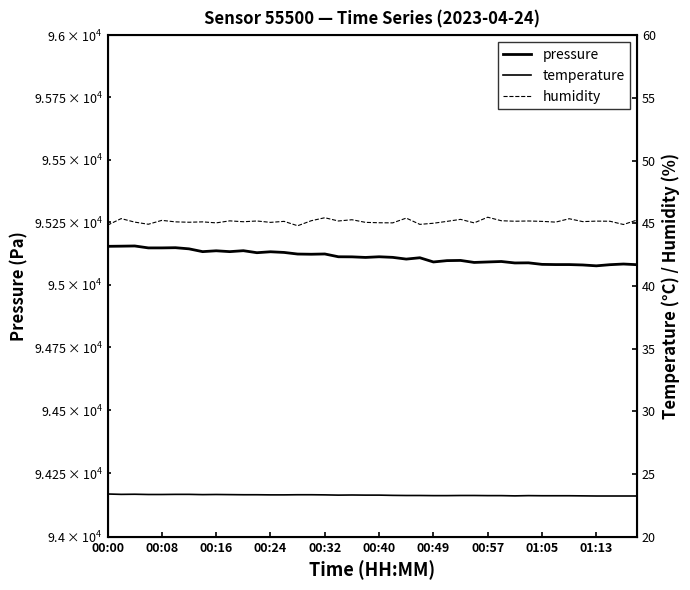

Which has a higher value, 00:49 or 19?

00:49